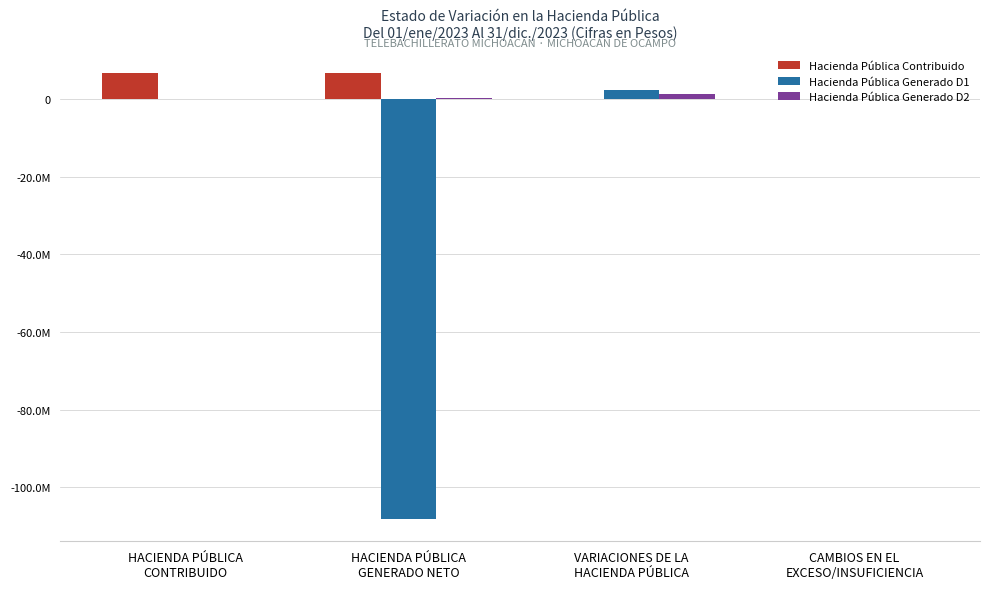

List the series in order of their peak value, lowest first.

Hacienda Pública Generado D2, Hacienda Pública Generado D1, Hacienda Pública Contribuido